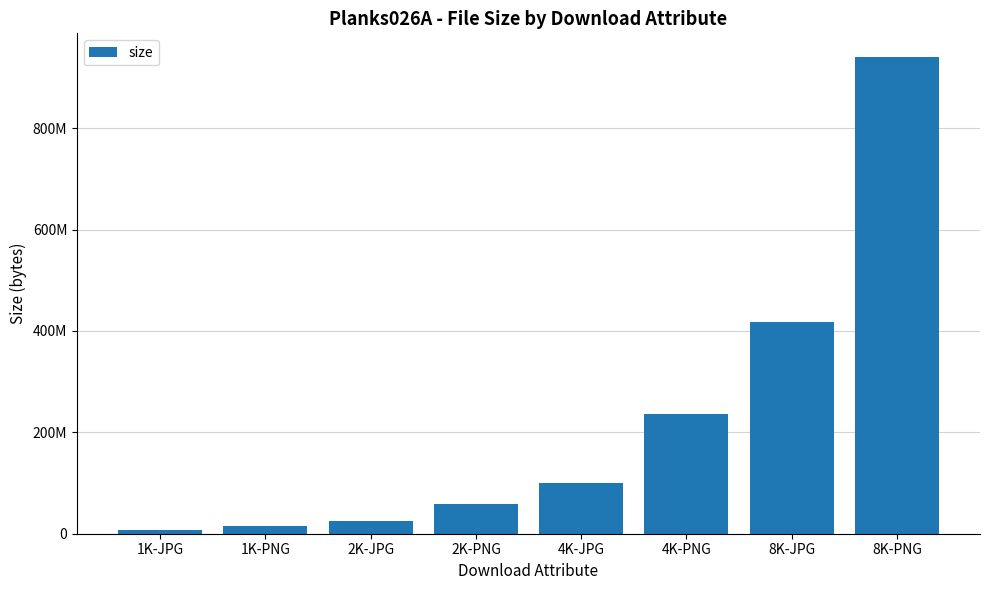

Are the bars horizontal?

No